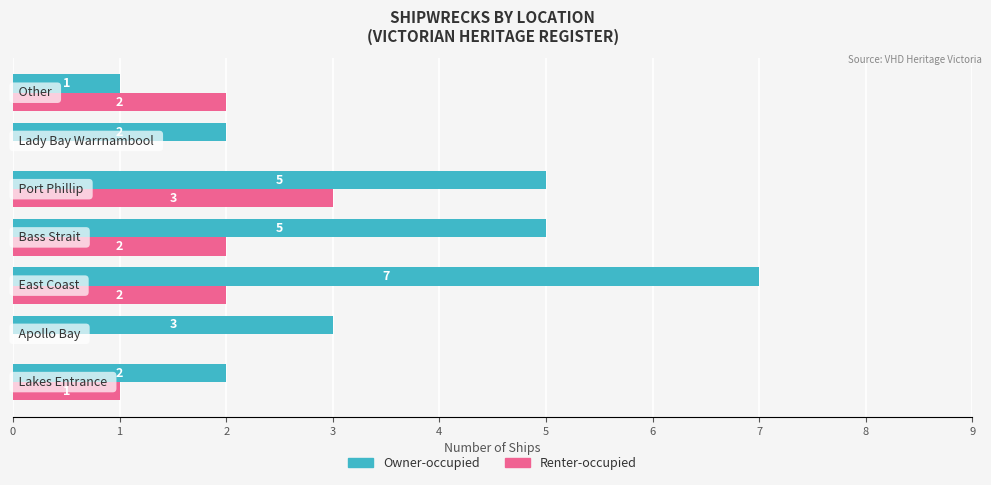

How many Renter-occupied values are between 0 and 2?

6